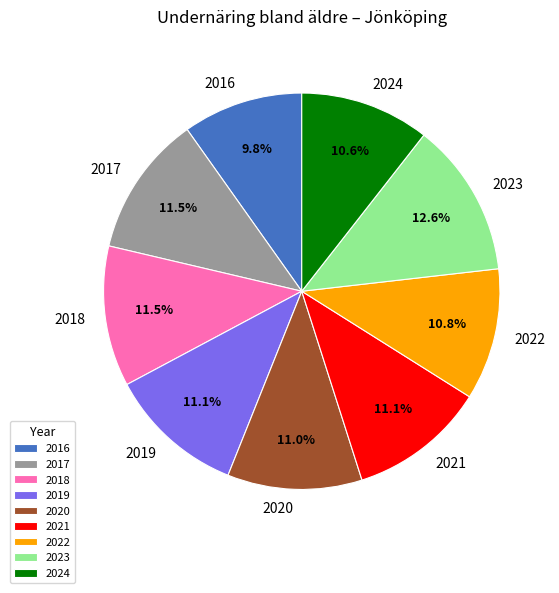

To the nearest percent, what is the average slice percentage?

11%